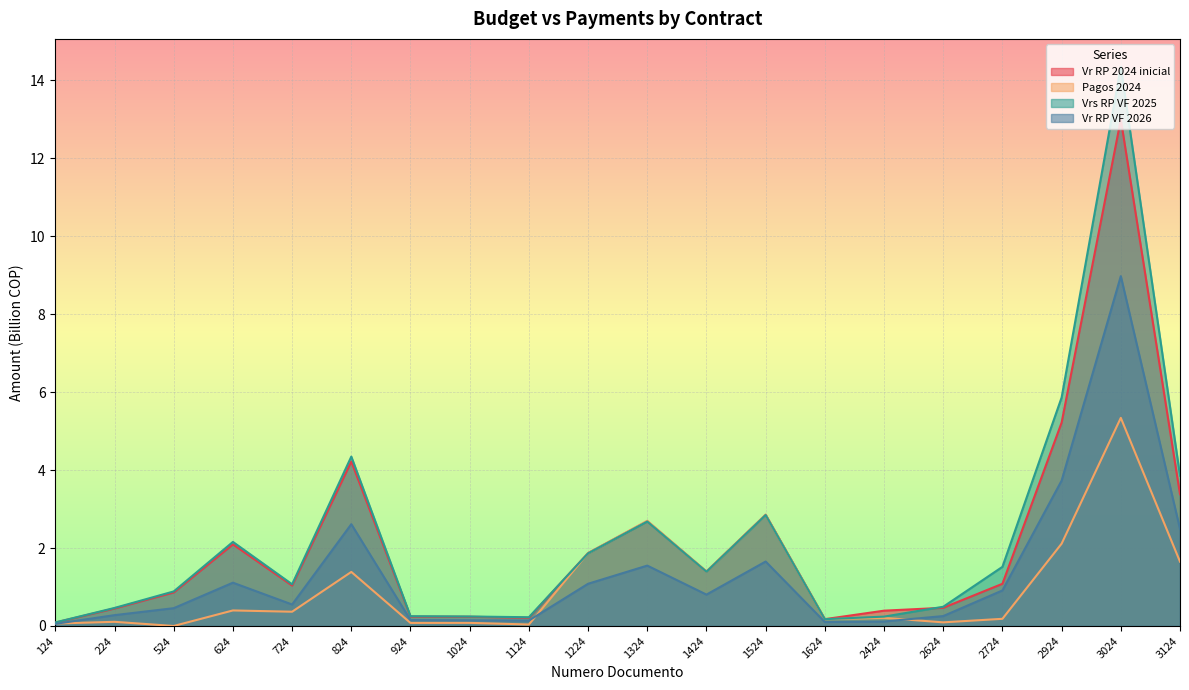

At how many categories does at least one series exceed 6?

1